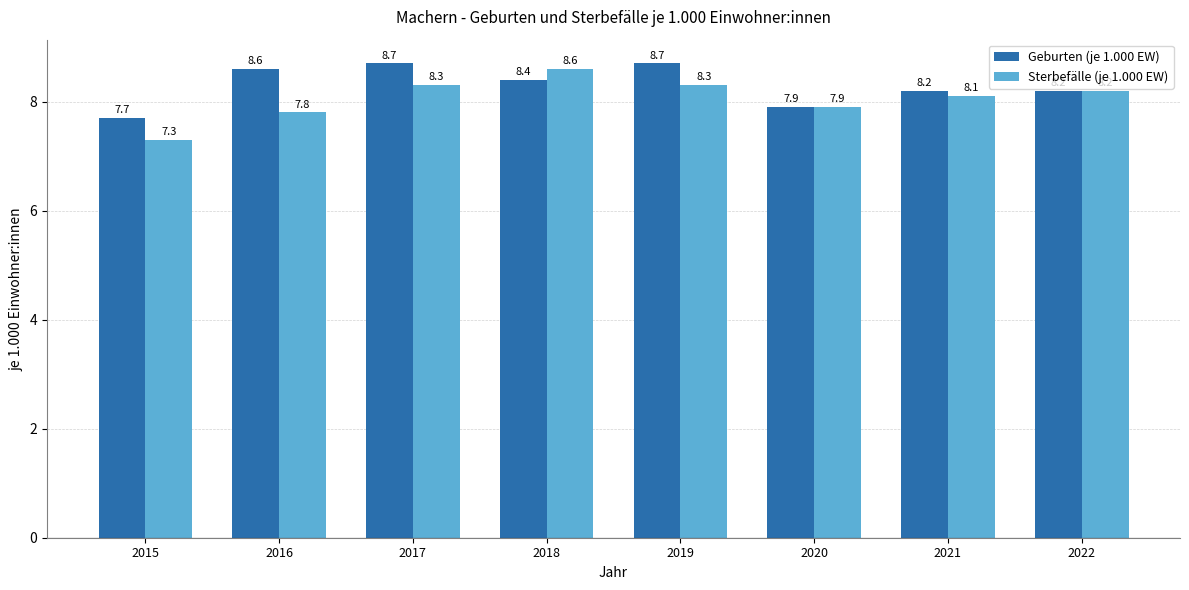

True or false: Geburten (je 1.000 EW) has a value of 8.4 at 2018.

True